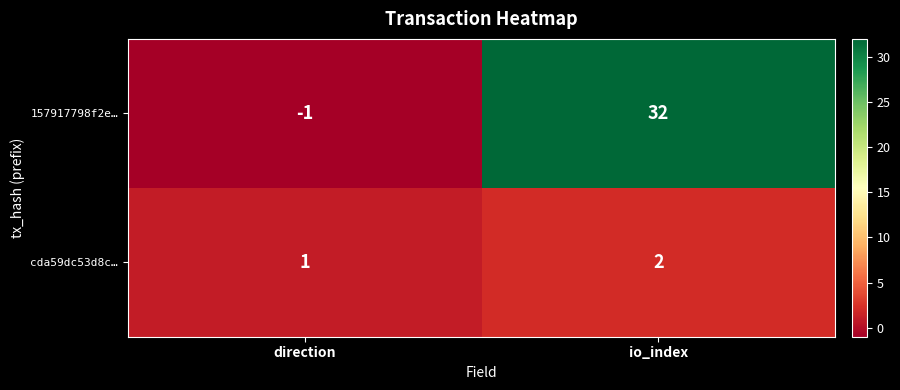

At which label is cda59dc53d8c… closest to 1?

direction